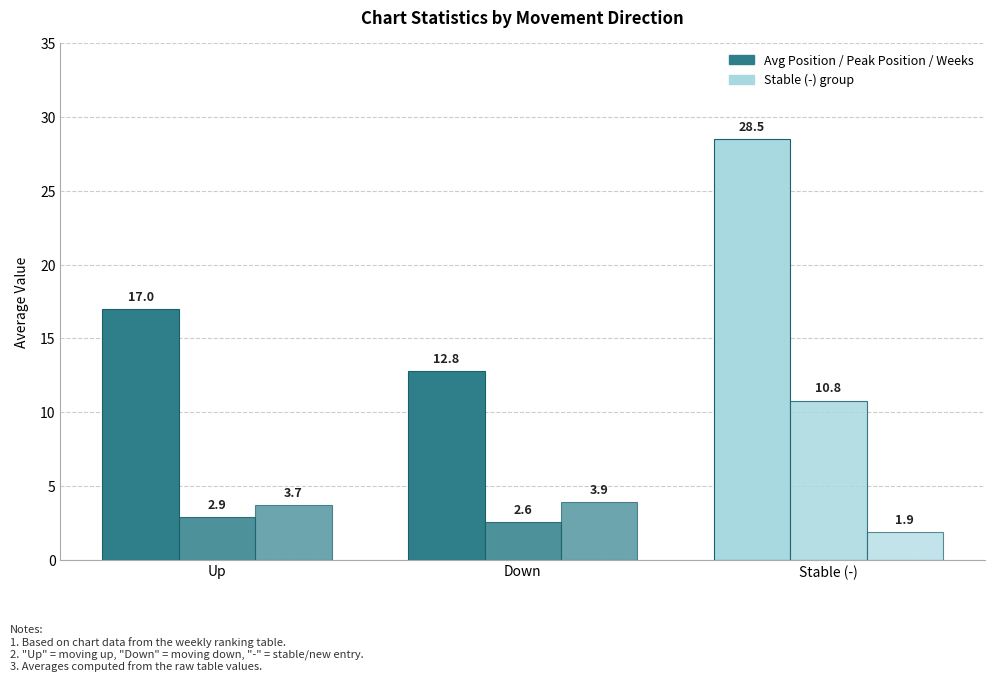

How many bars are there in each group?

3